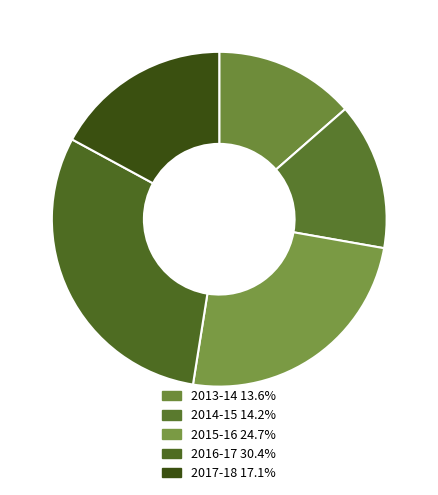

Is there a majority slice in this chart?

No